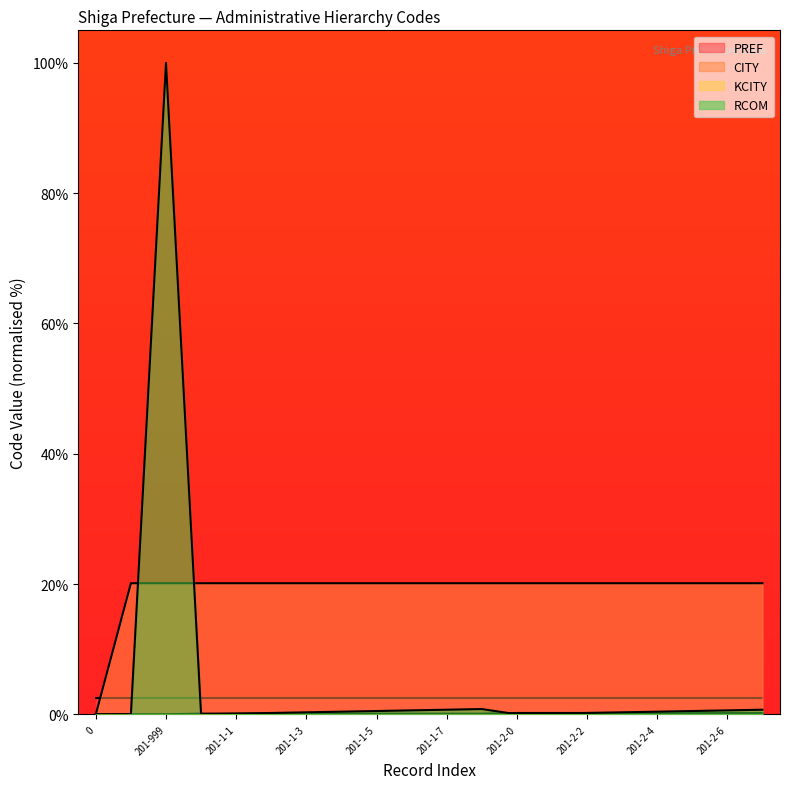

What is the highest value of the KCITY series?

0.2